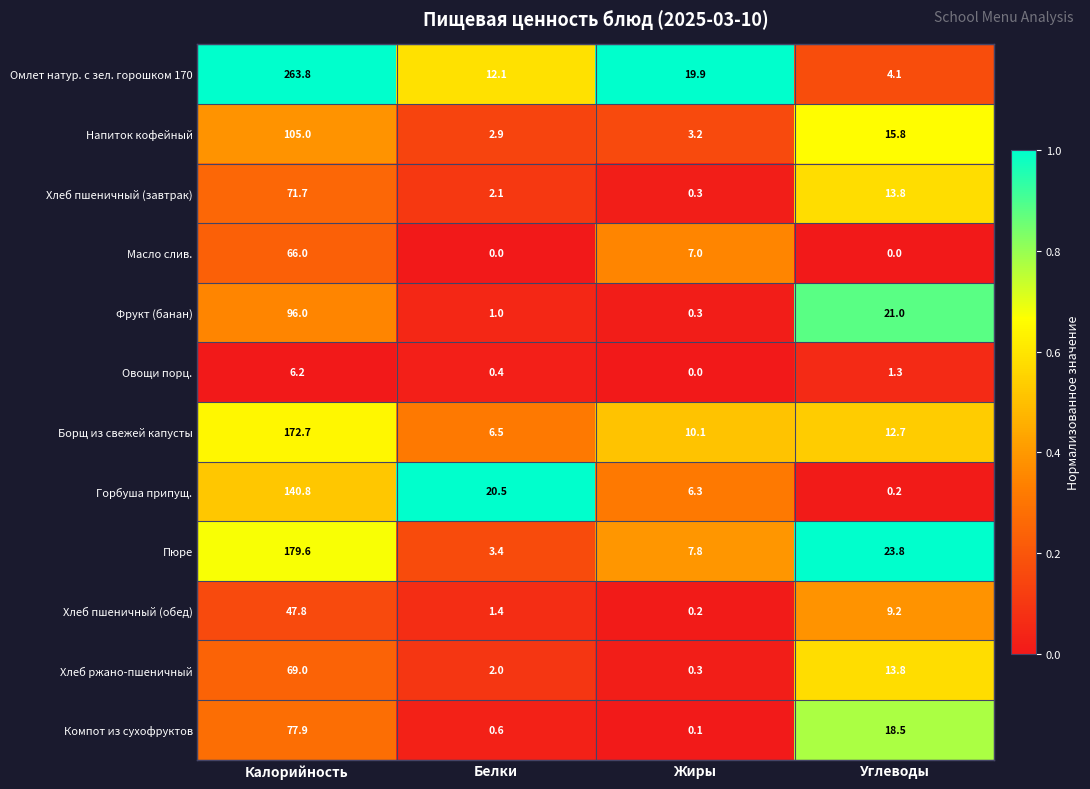

What is the total value across all series at Жиры?

55.5